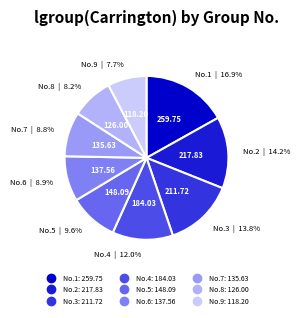

How many segments does this pie chart have?

9